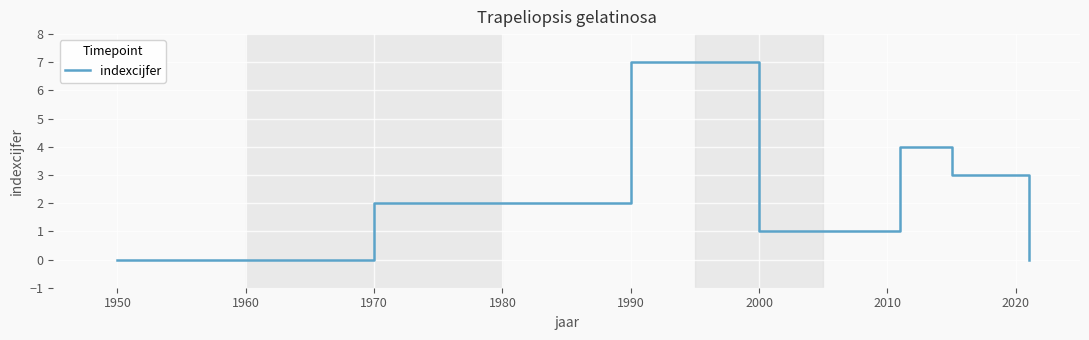

What is the maximum value shown in the chart?

7